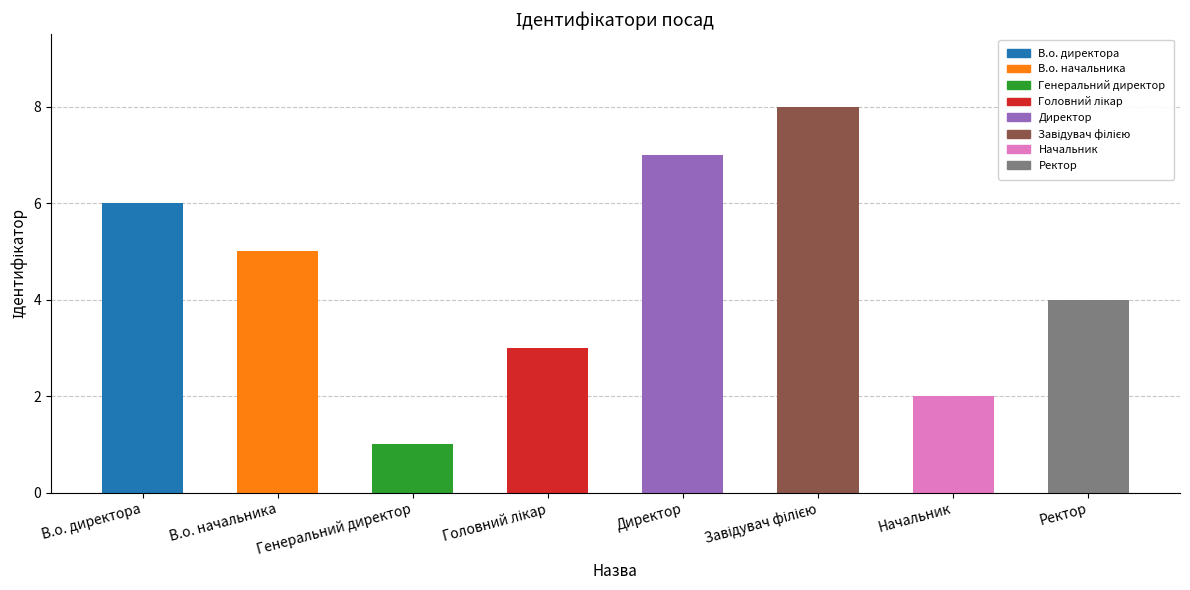

True or false: the data shows 5 at В.о. начальника.

True